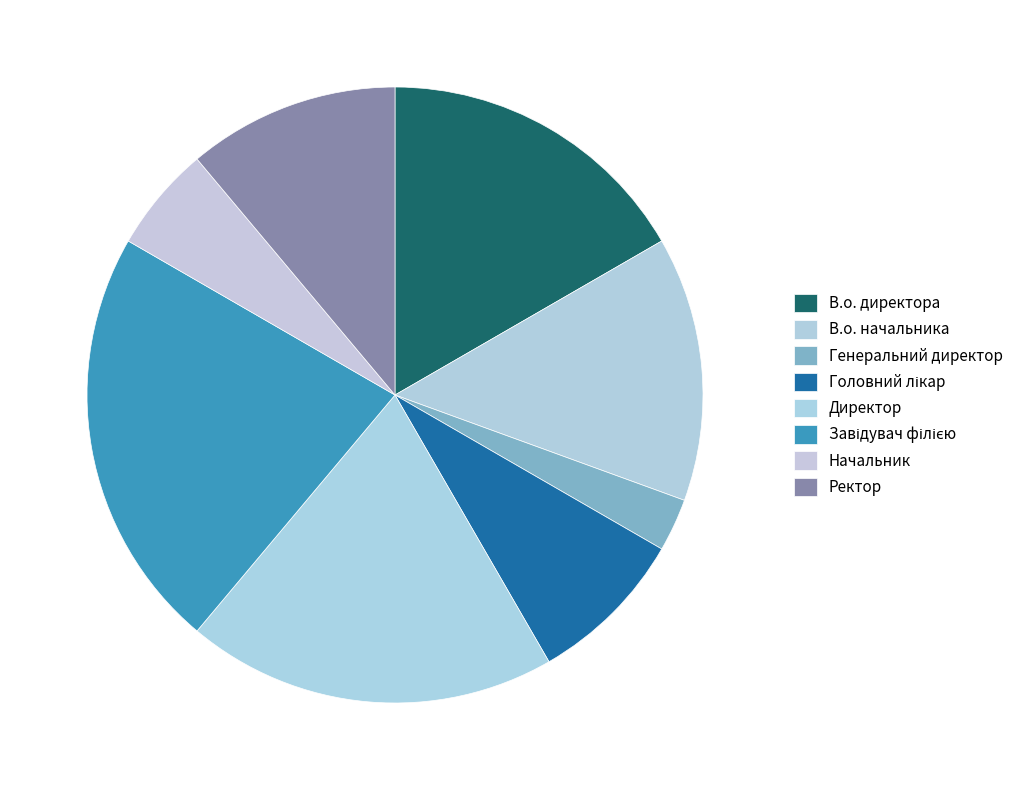

Does В.о. директора represent more than half of the total?

No